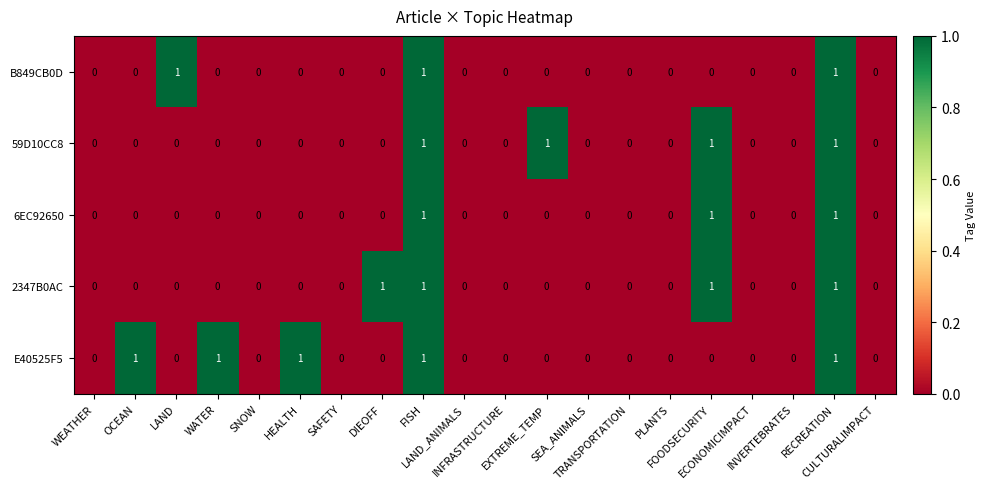

Count the B849CB0D values in the range 0 to 1.

20